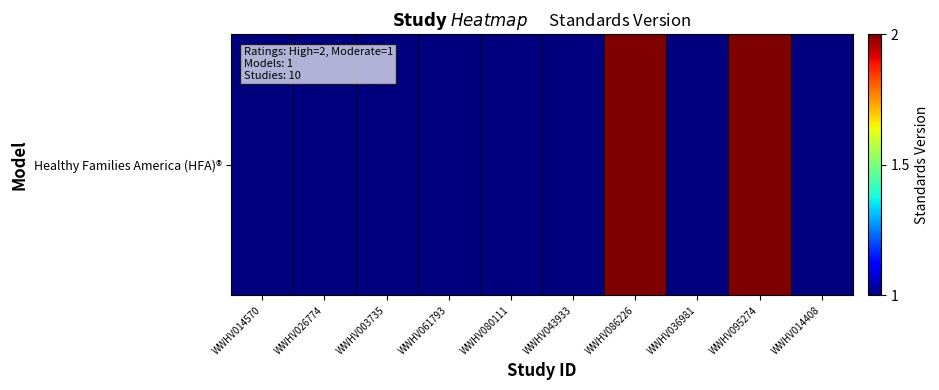

What is the average value?

1